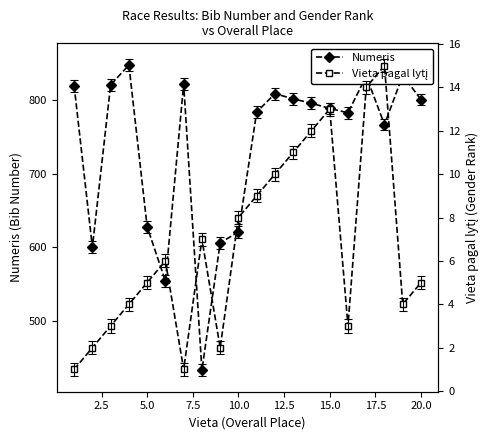

What is the greatest value displayed?

848